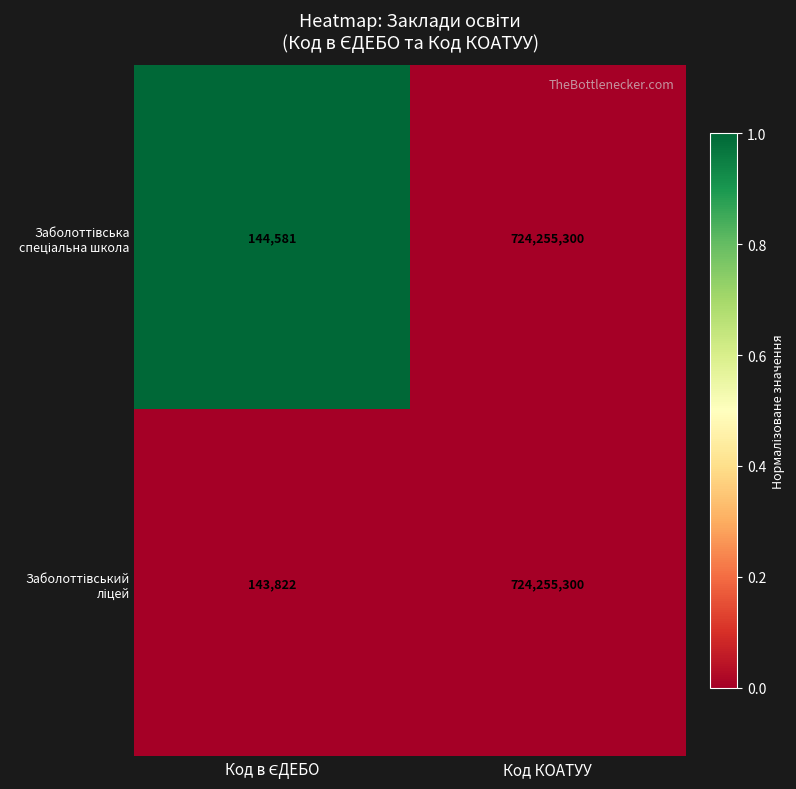

What is the total value across all series at Код КОАТУУ?

1448510600